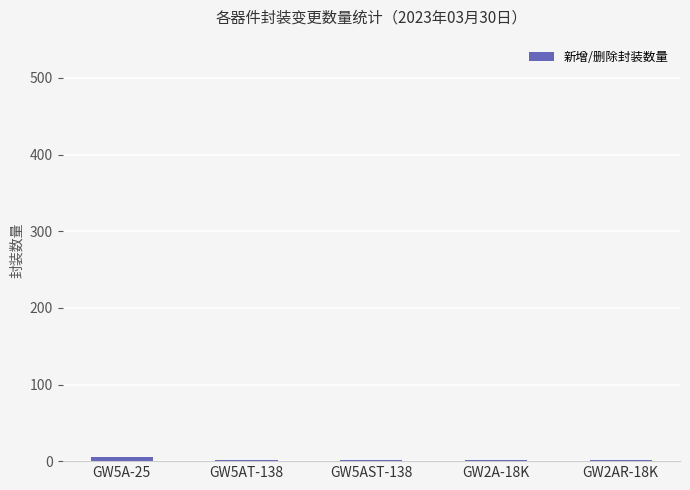

Count the number of data series in this chart.

1